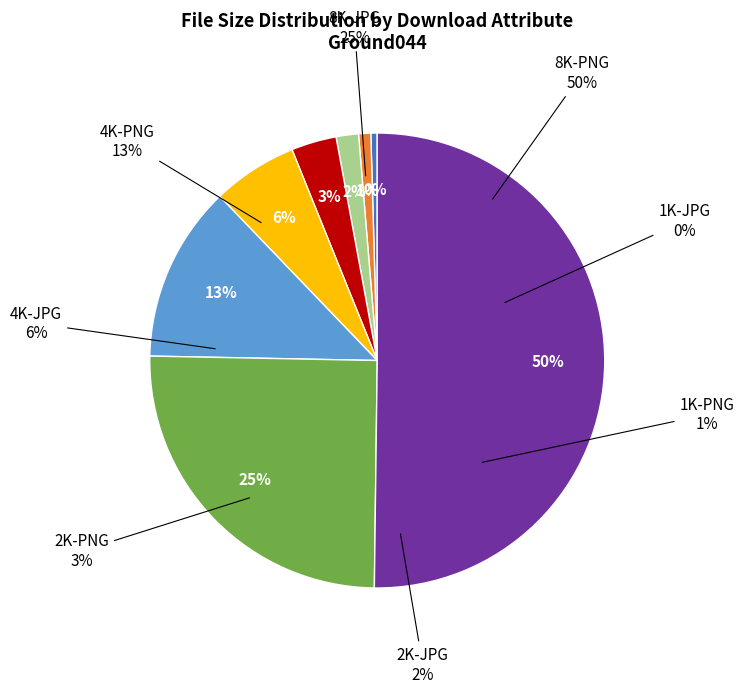

Is 8K-PNG the majority of the pie?

Yes